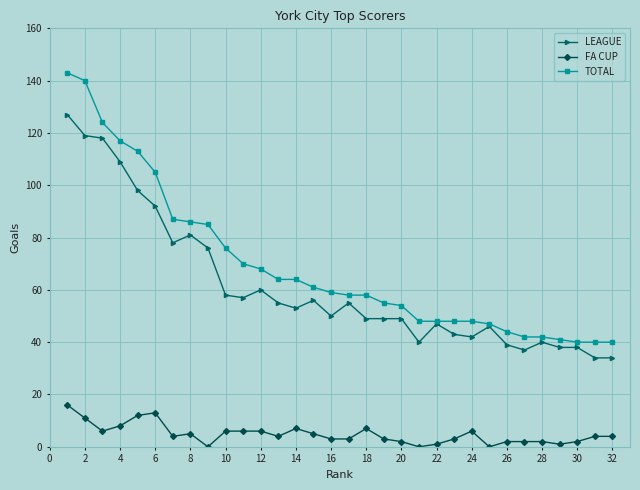

Does the chart have visible grid lines?

Yes